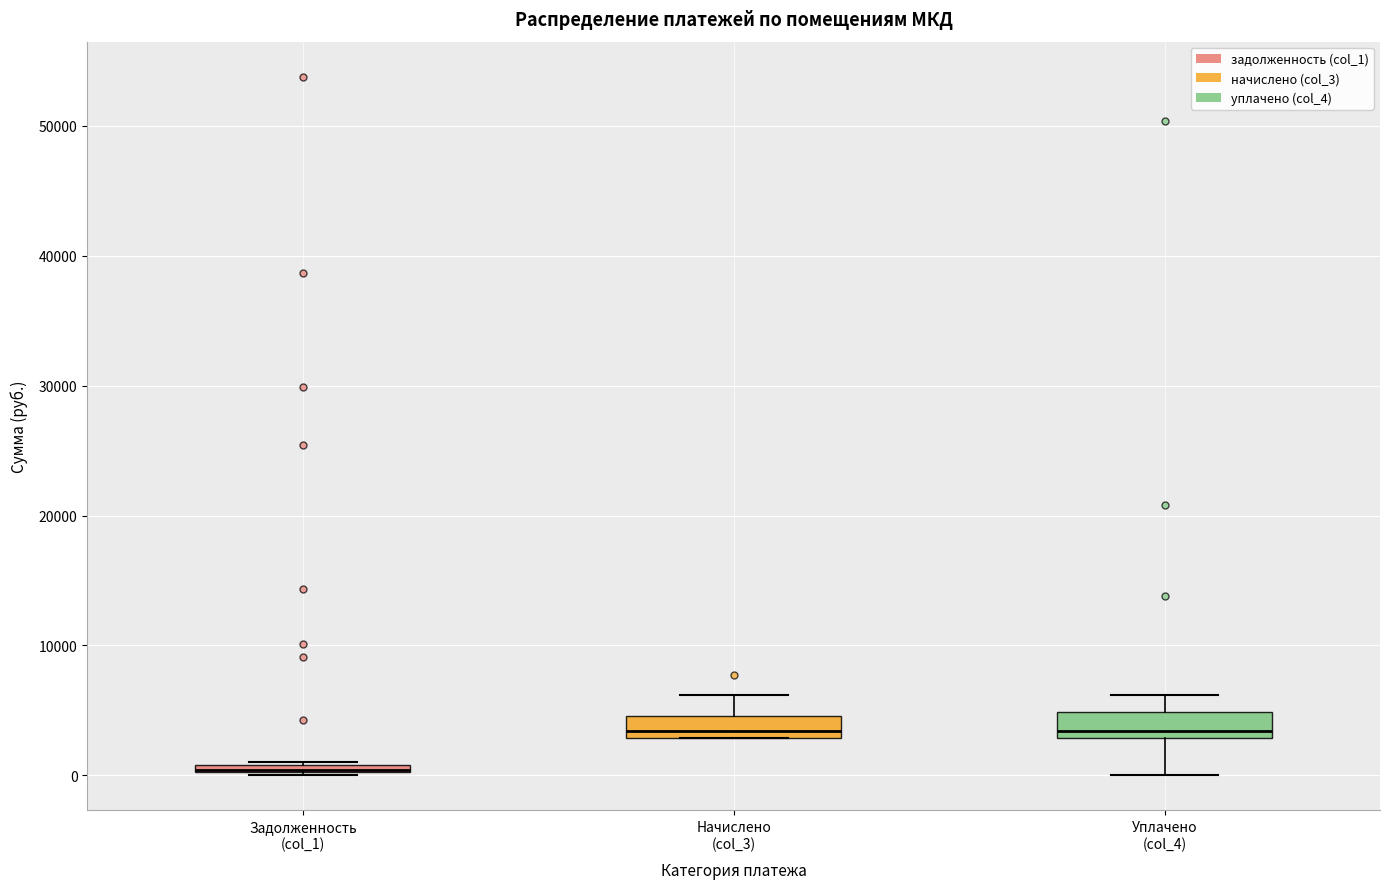

Where is the lower edge of the box for Уплачено (col_4) on the y-axis? The values are not printed on the chart, so give them approximately, as read against the axis.

3000